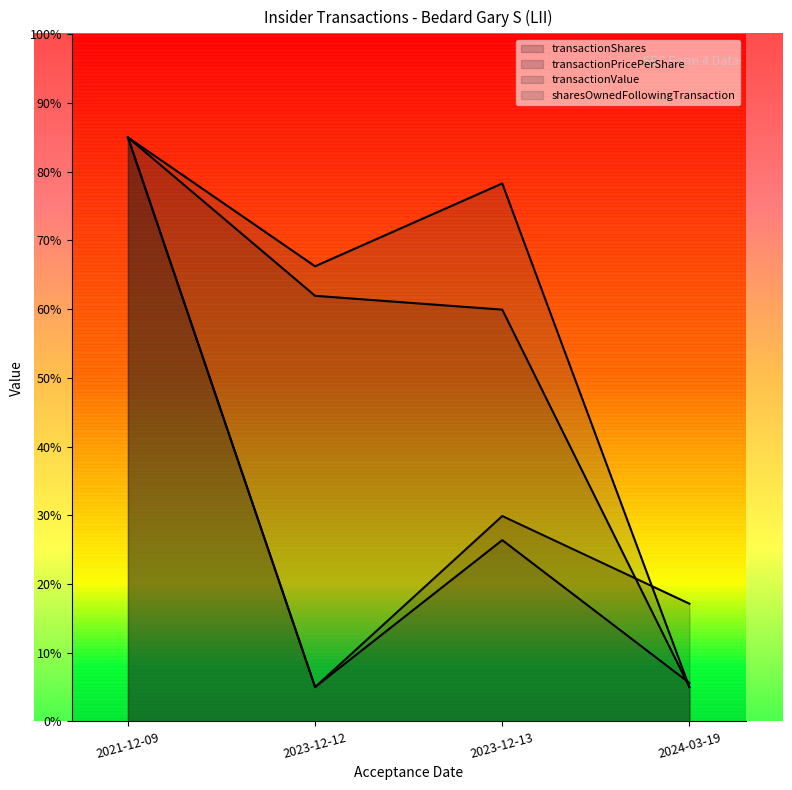

Between which two adjacent categories do transactionShares and sharesOwnedFollowingTransaction first intersect?

2023-12-13 and 2024-03-19